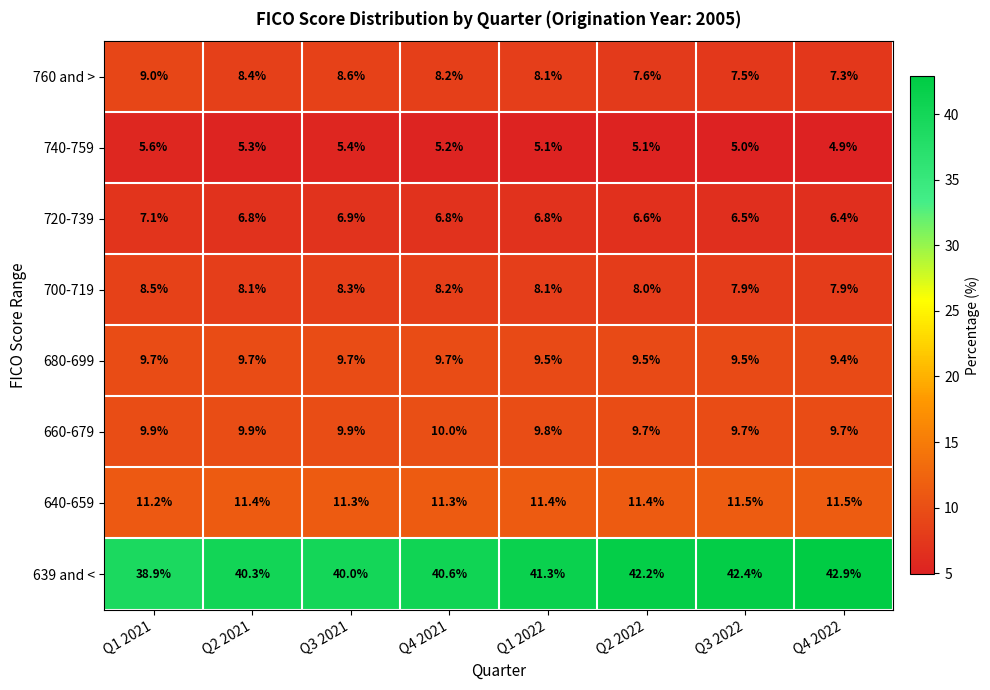

How many categories are shown in the chart?

8